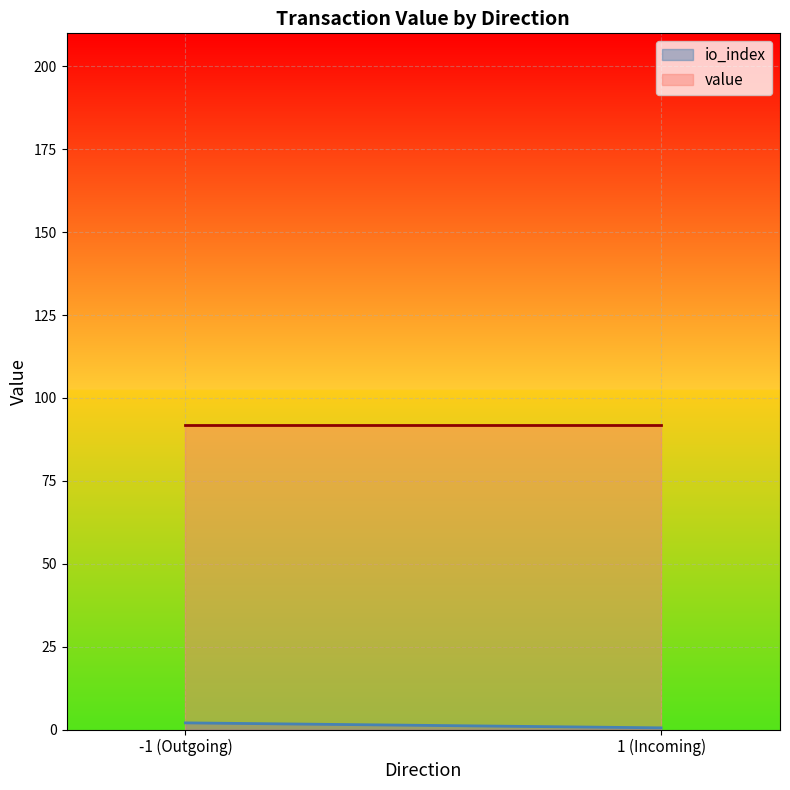

Which series changed the most between -1 and 1?

io_index